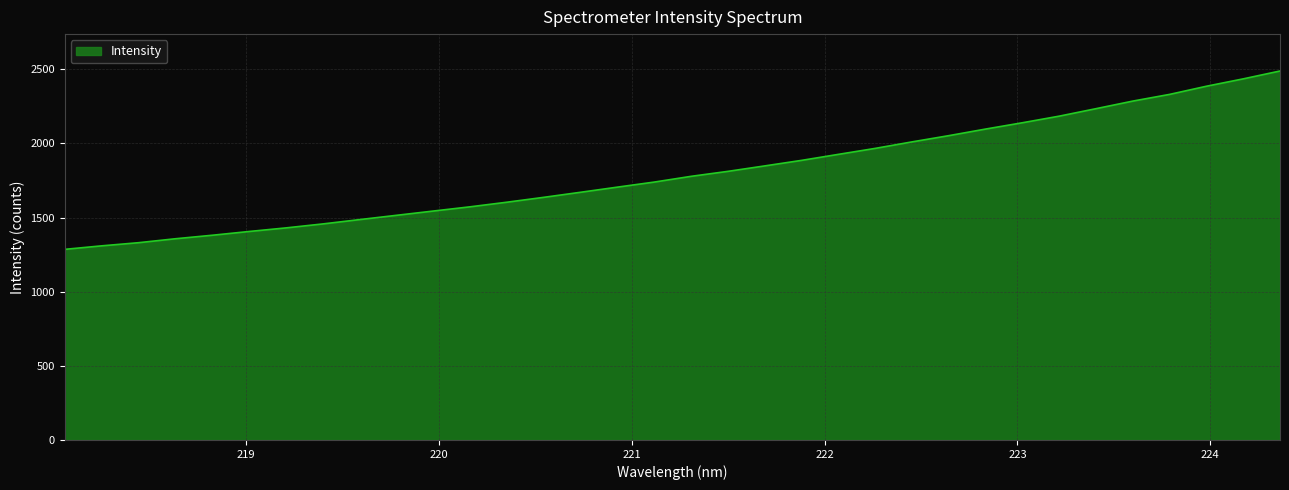

What is the difference between the maximum and minimum values?

1202.6